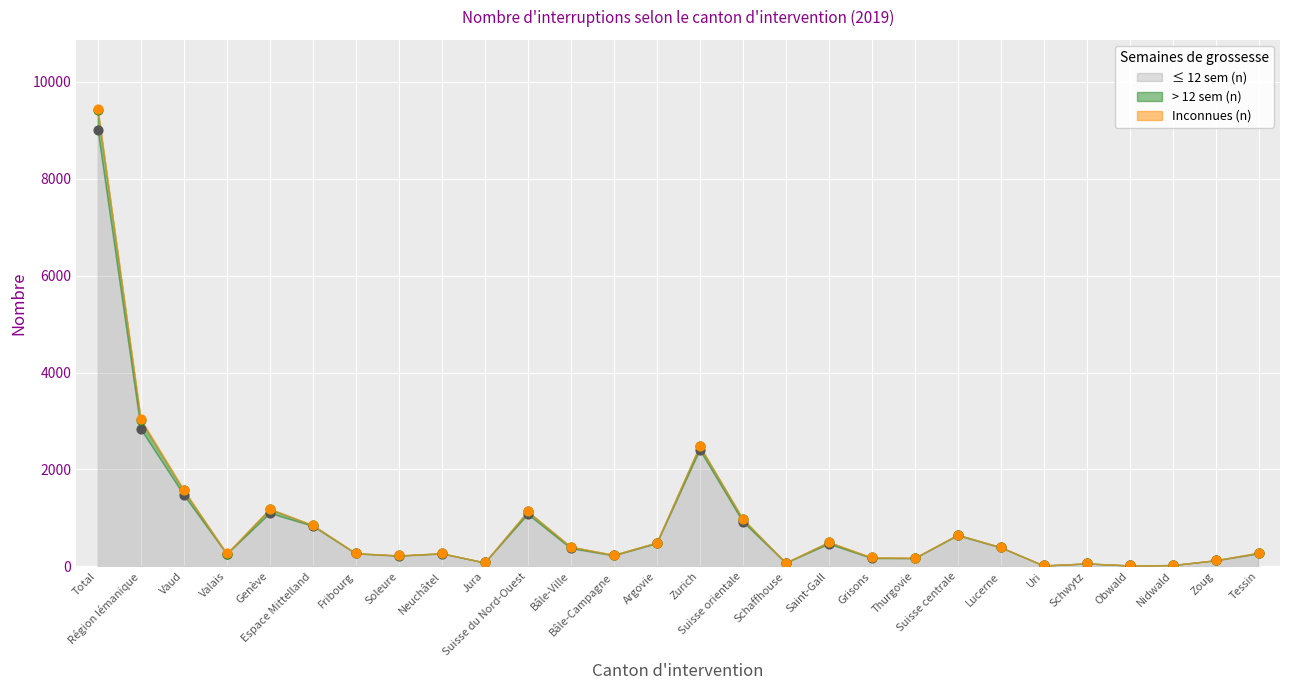

At which category is the sum across all series the highest?

Total